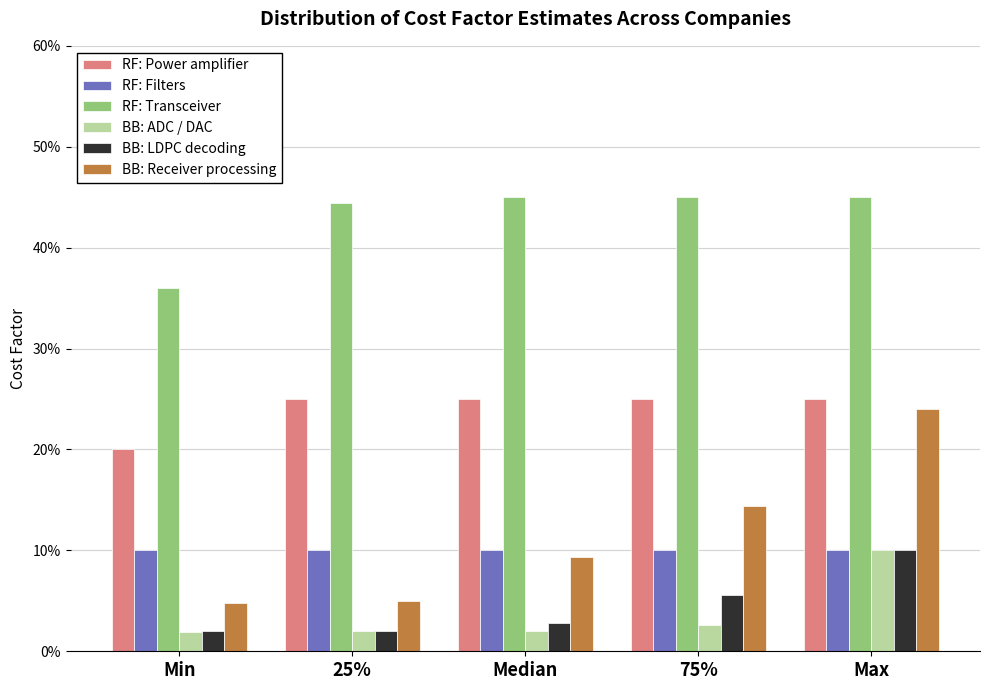

Does the chart contain stacked bars?

No